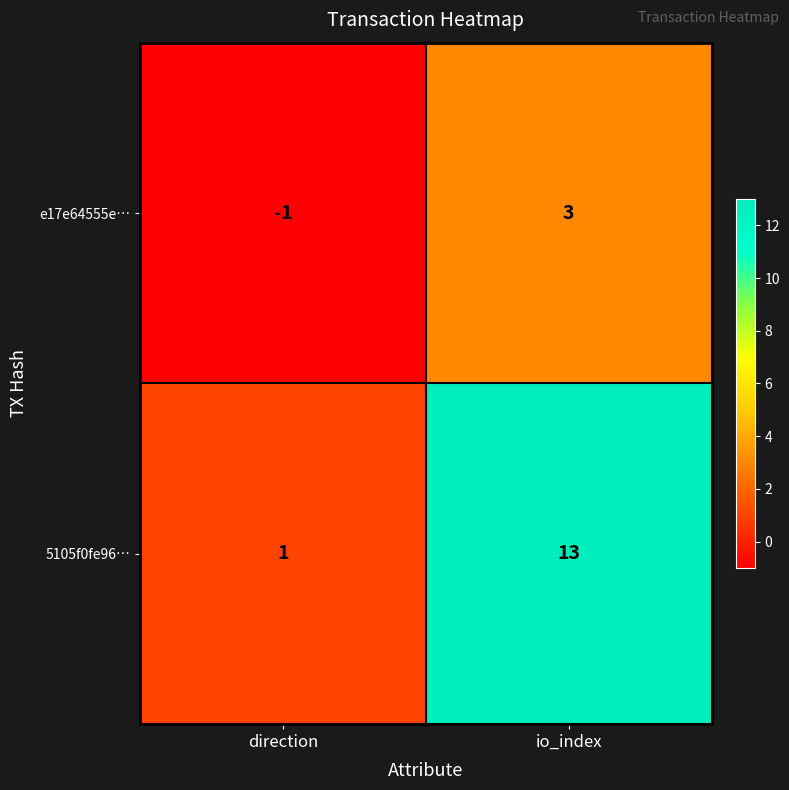

Which series has the widest spread of values?

5105f0fe96…